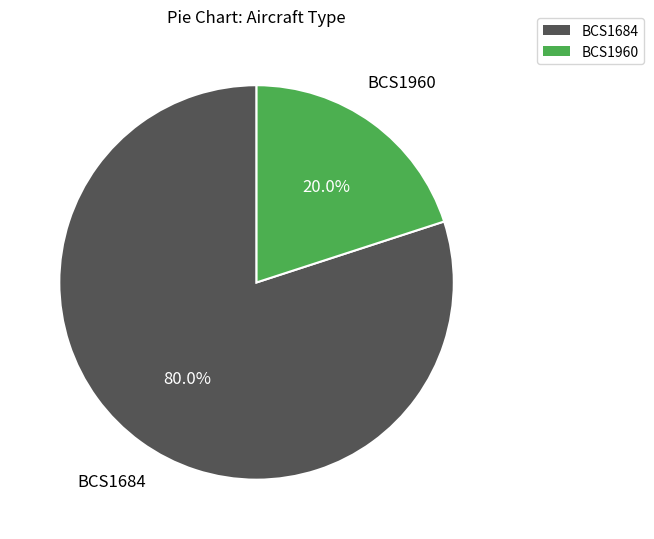

Which has a higher value, BCS1684 or BCS1960?

BCS1684